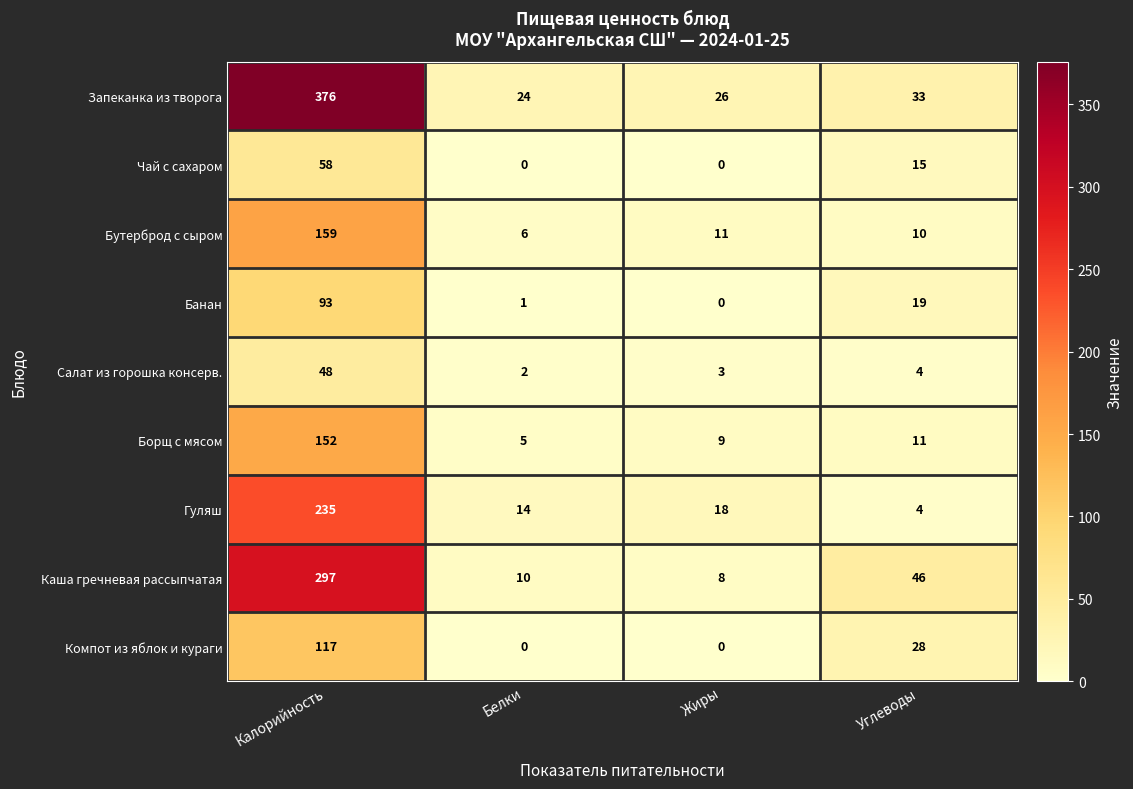

At which label is Бутерброд с сыром closest to 82?

Жиры